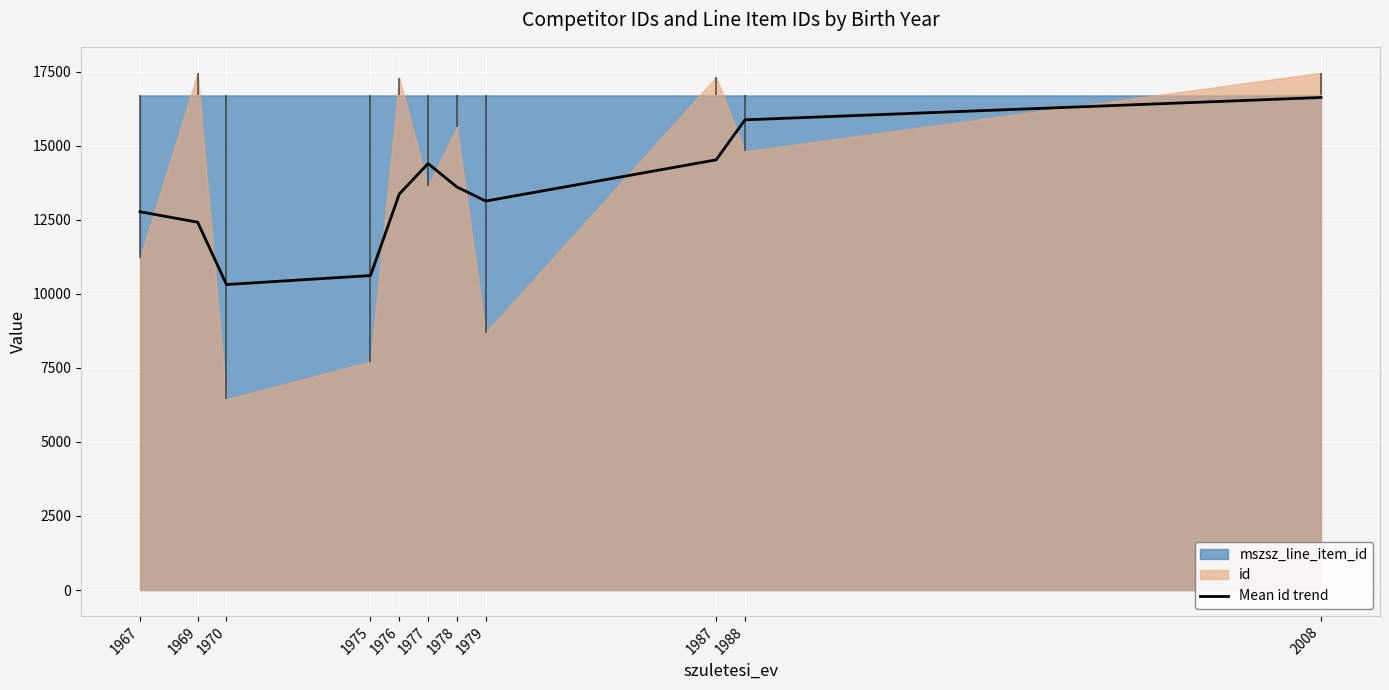

The chart shows a value of 3752.3 at 1976. True or false?

False